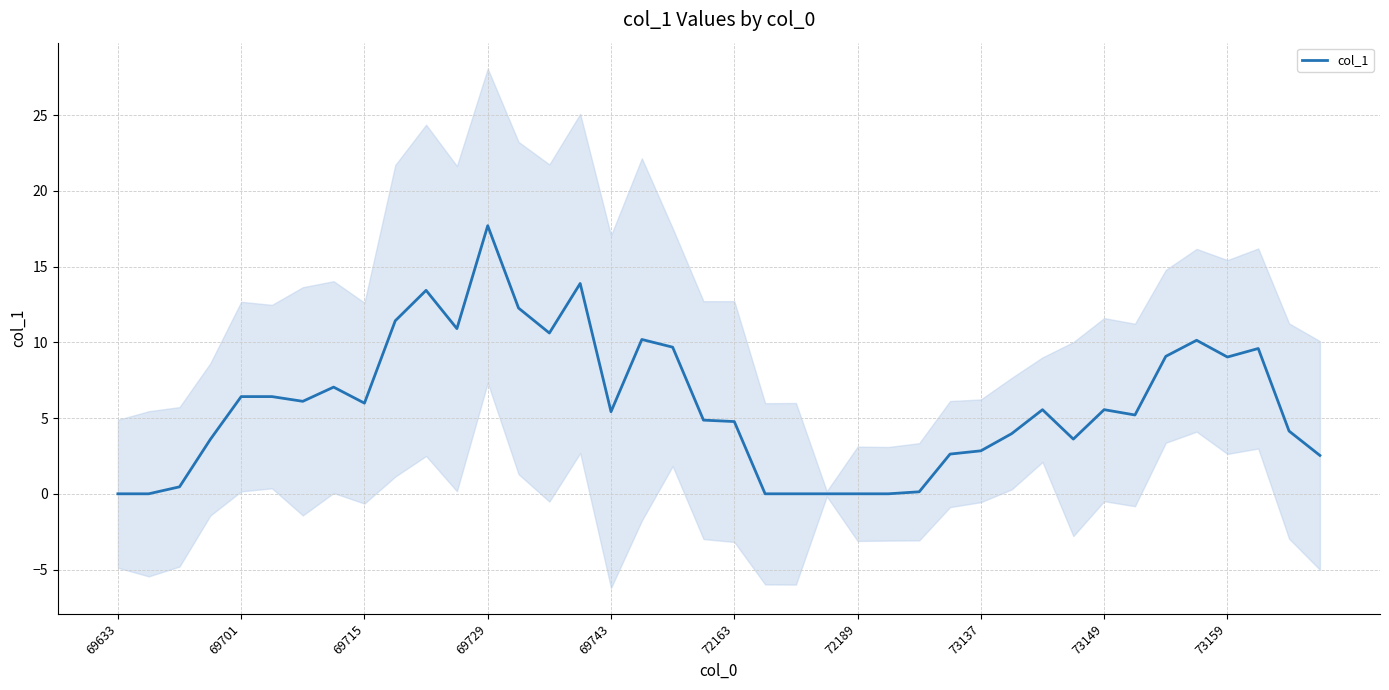

Count the number of values greater than 5.

22